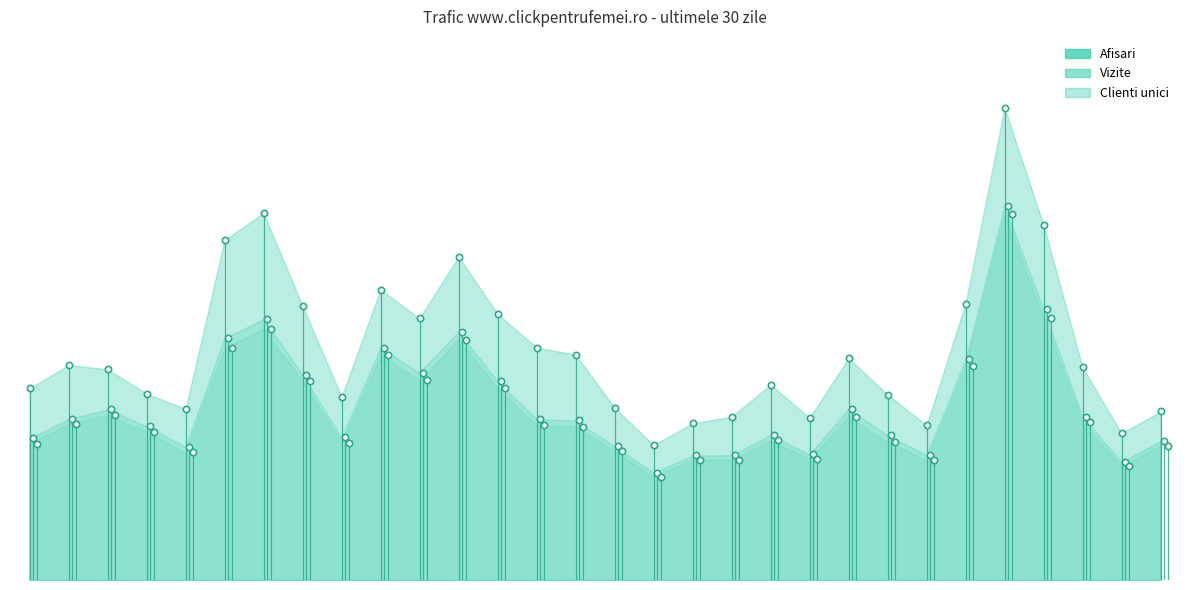

Reading left to right, what are all the values shown in this chart?

Afisari: 19277	21629	21215	18763	17210	34206	36920	27608	18432	29231	26344	32540	26792	23394	22689	17344	13583	15768	16434	19657	16333	22325	18662	15568	27817	47524	35739	21396	14762	16967
Vizite: 14254	16207	17163	15469	13419	24348	26248	20655	14352	23381	20868	24998	20006	16175	16061	13451	10817	12532	12564	14582	12653	17195	14568	12598	22202	37669	27263	16446	11872	13987
Clienti unici: 13716	15705	16608	14923	12834	23320	25260	20023	13836	22627	20081	24176	19329	15588	15439	12949	10407	12108	12070	14040	12216	16396	13904	12076	21570	36875	26355	15878	11448	13524